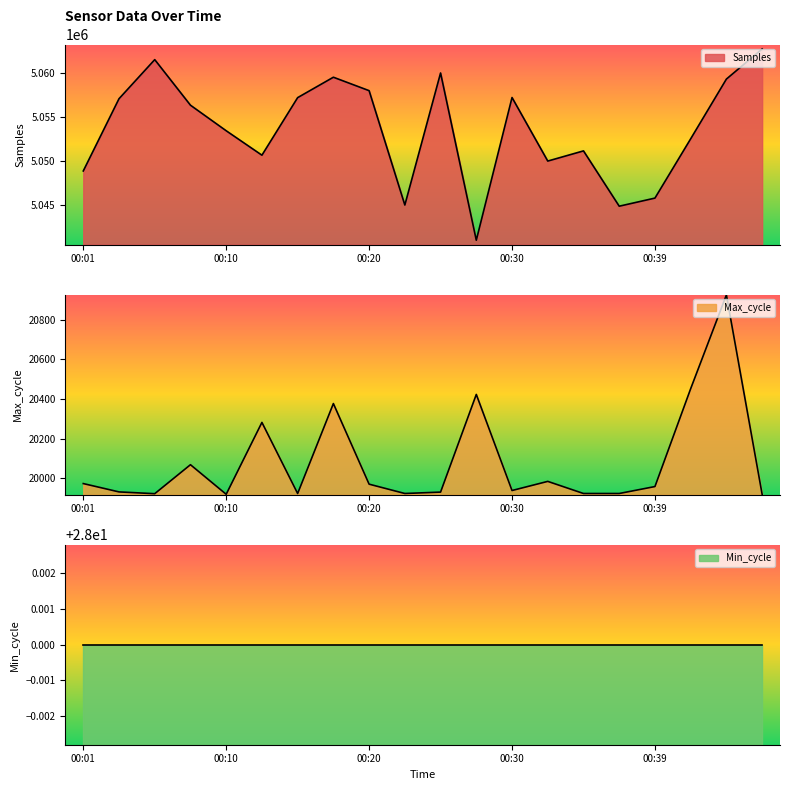

Which category has the lowest value across all series?

00:10